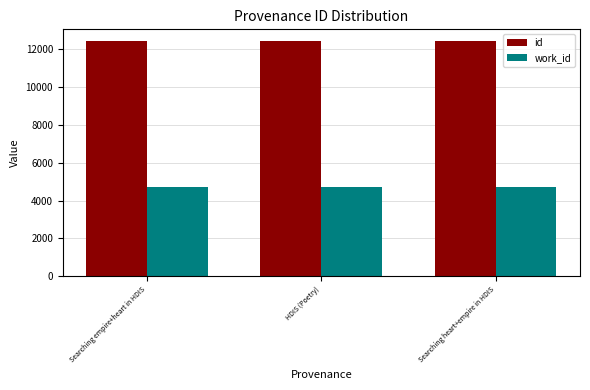

True or false: work_id has a value of 4716 at HDIS (Poetry).

True